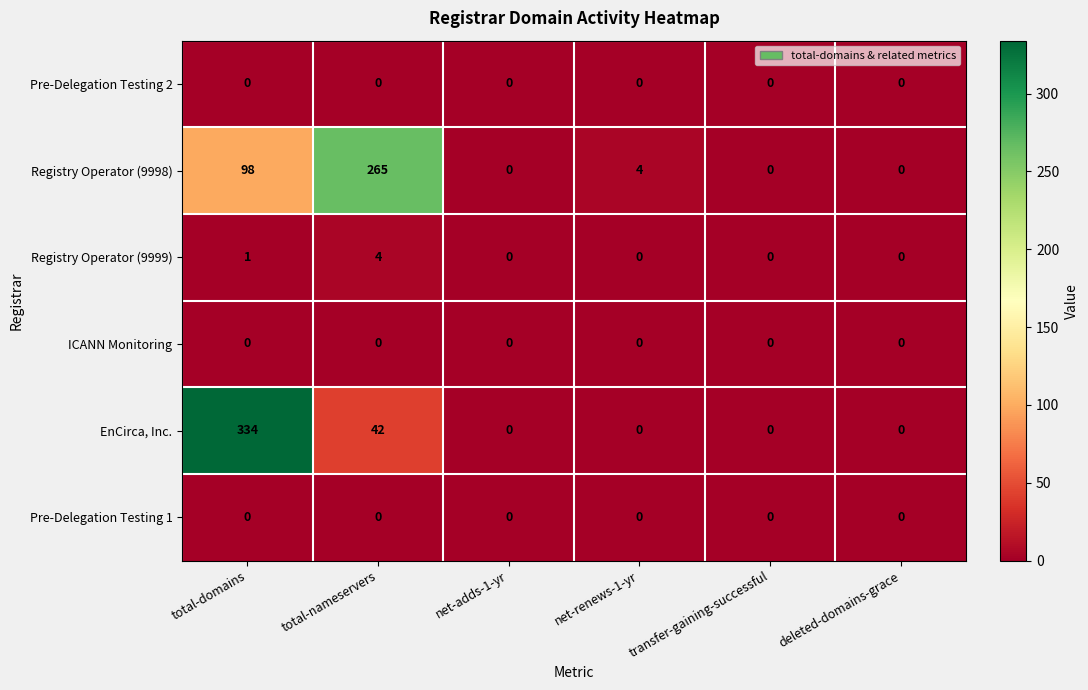

At which label is Registry Operator (9998) closest to 132?

total-domains